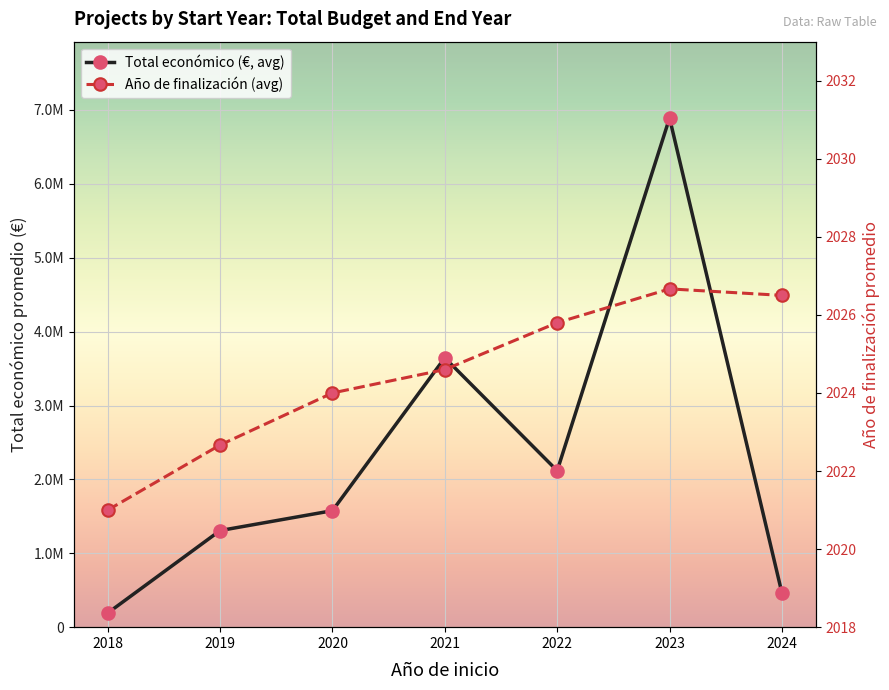

Between 2021 and 2023, which series saw the biggest shift?

Total económico (€, avg)